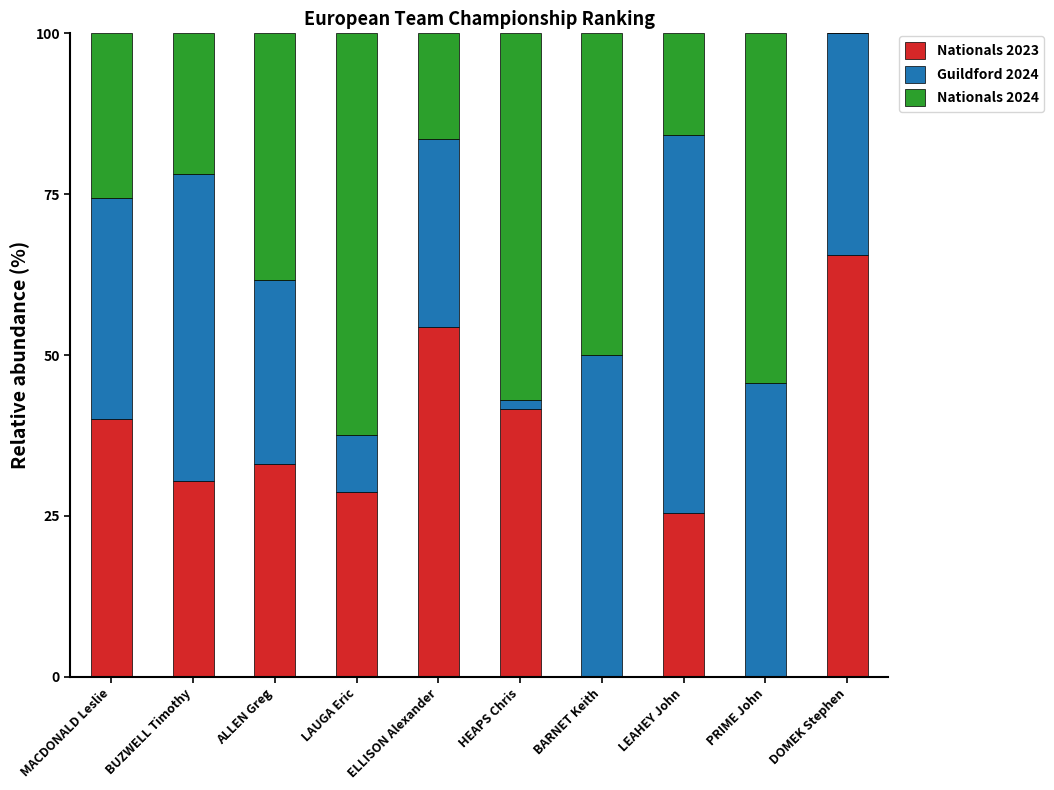

Is it true that Nationals 2023 equals 82.4 at ELLISON Alexander?

False